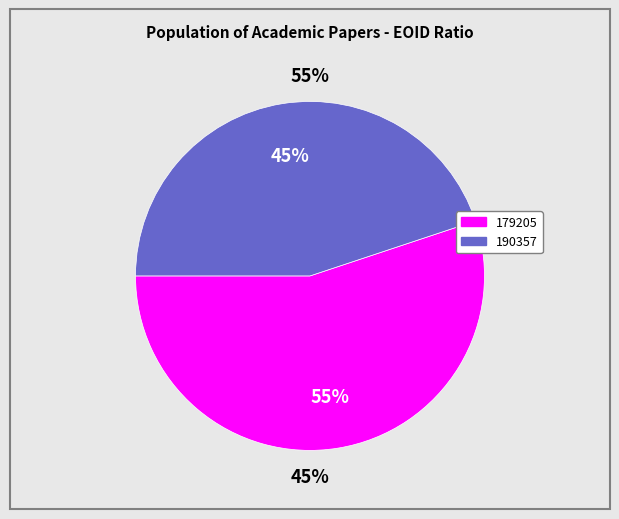

What percentage is the 190357 slice, to the nearest percent?

45%